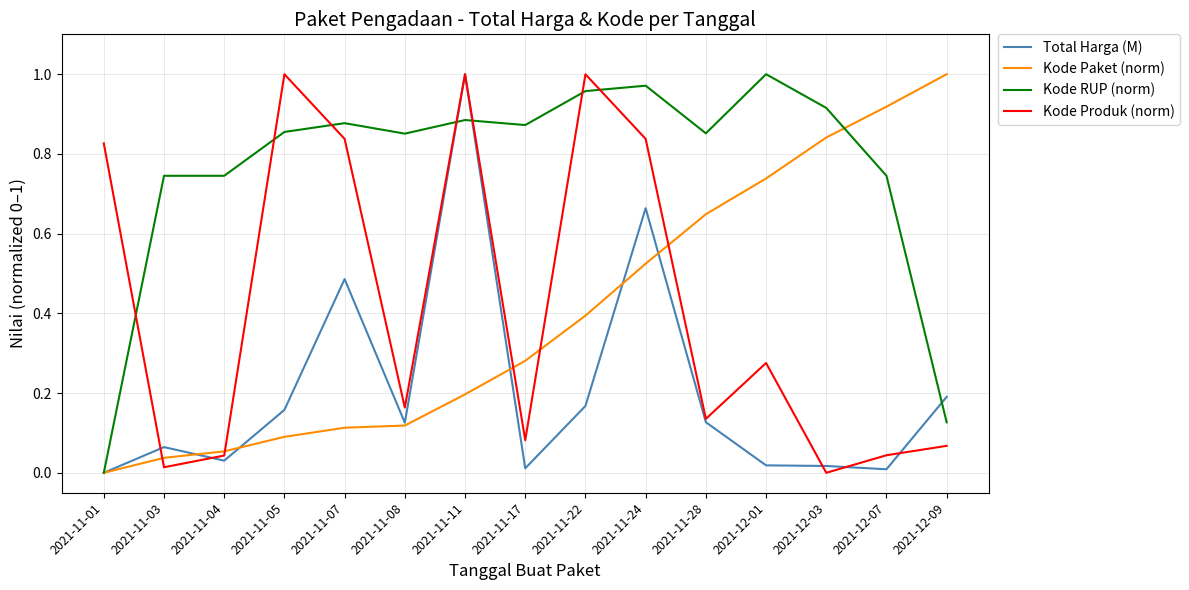

Which series changed the most between 2021-11-01 and 2021-12-07?

Kode Paket (norm)